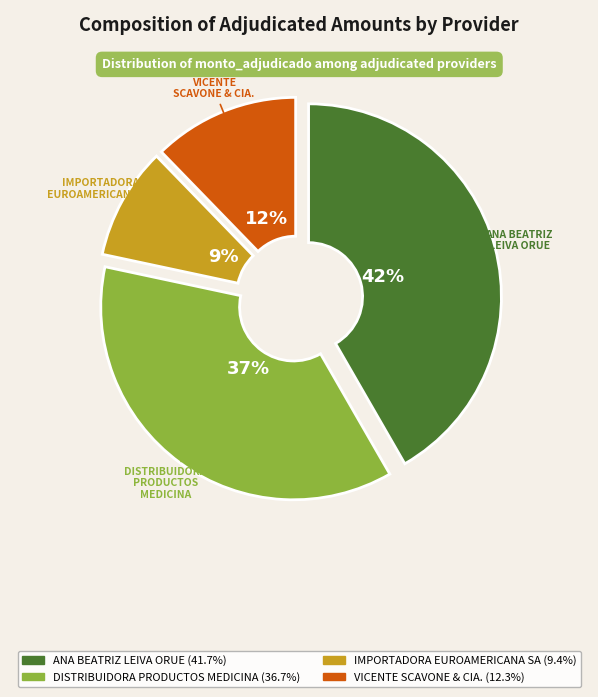

Is there any slice that represents more than half of the pie?

No